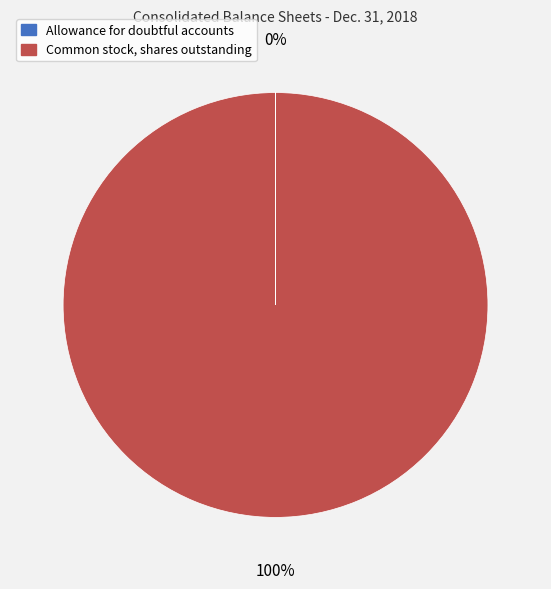

To the nearest percent, what portion does Common stock, shares outstanding represent?

100%